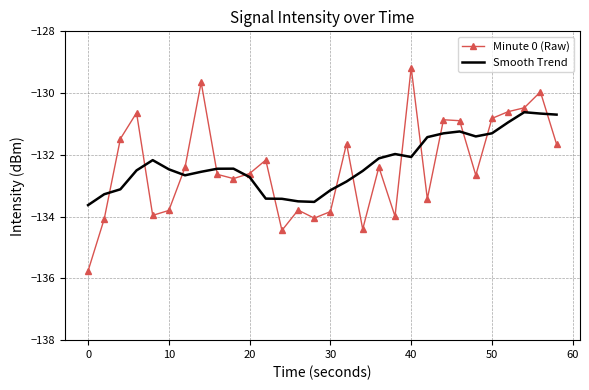

Which series has the widest spread of values?

Minute 0 (Raw)